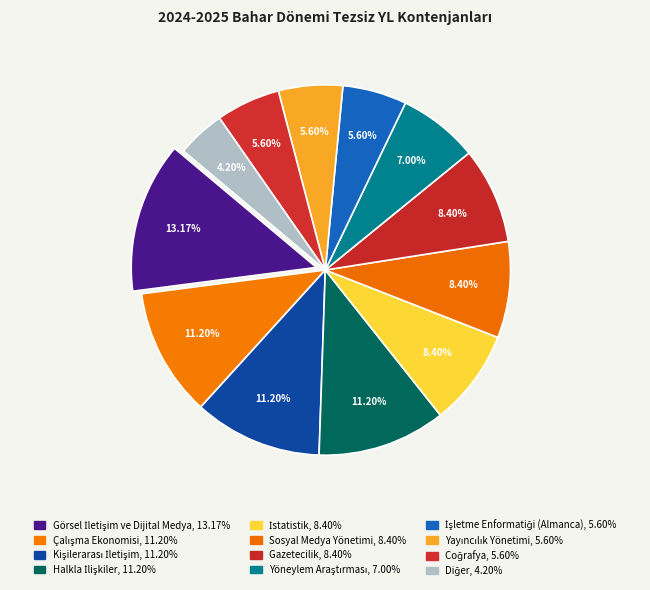

How many slices are in this pie chart?

12